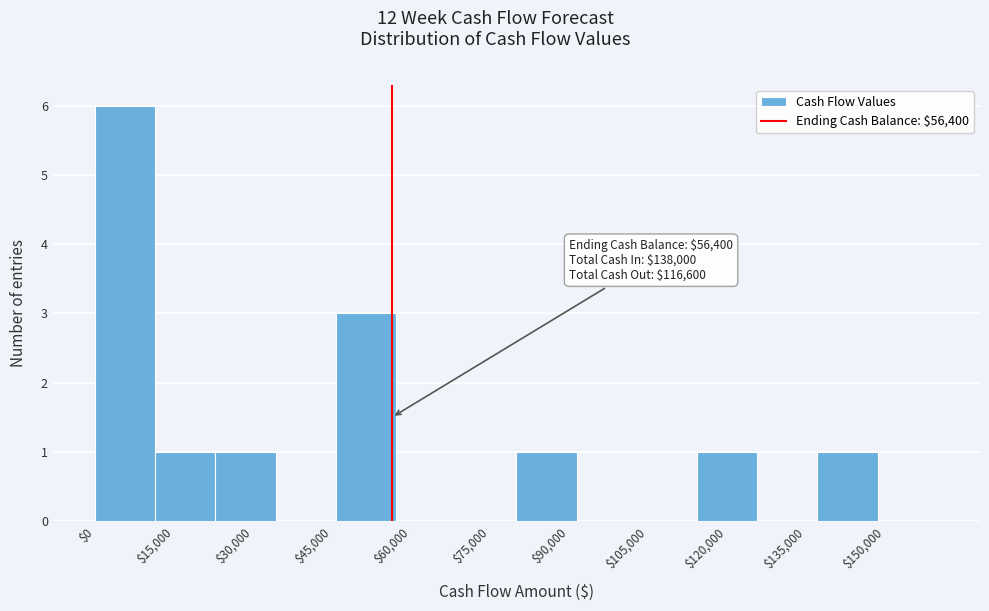

Over which range of the x-axis is the bar tallest?

0 to 12000